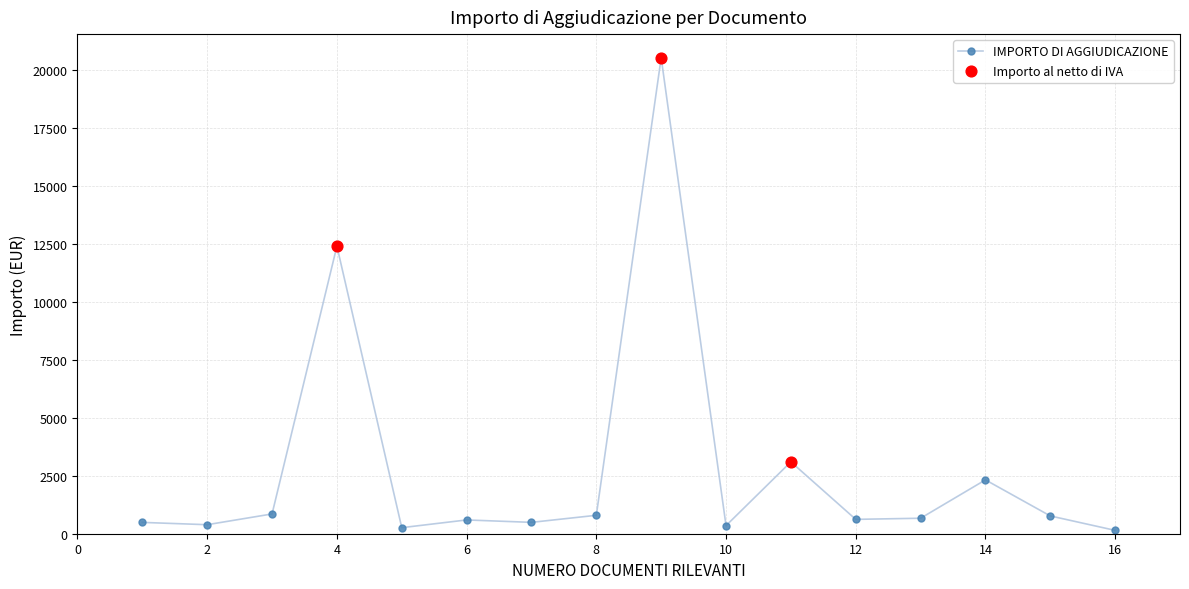

What is the value of the 4th point from the left?

12400.0